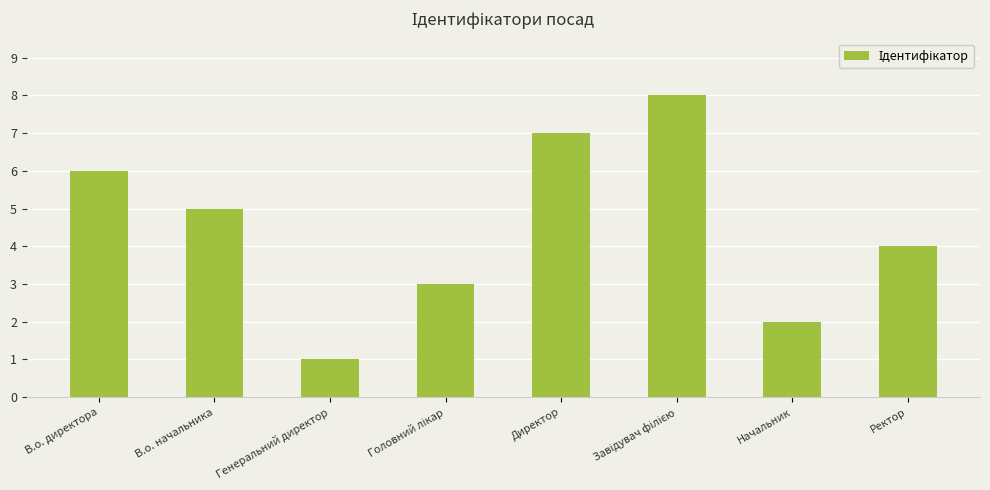

Is it true that the value at Начальник is 1?

False